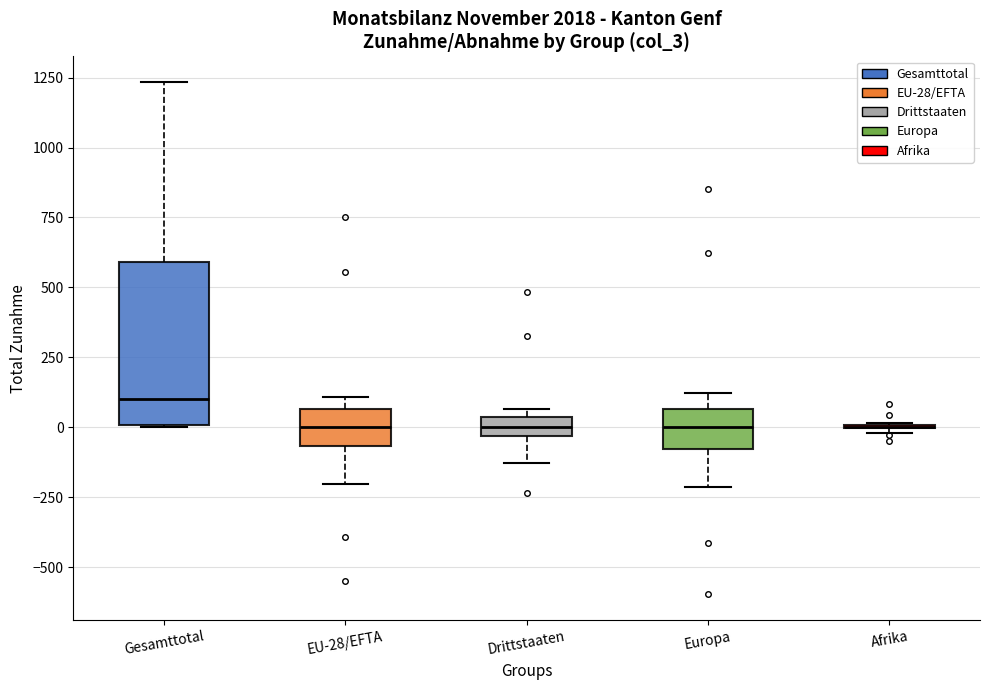

Where is the upper edge of the box for EU-28/EFTA on the y-axis? The values are not printed on the chart, so give them approximately, as read against the axis.

50